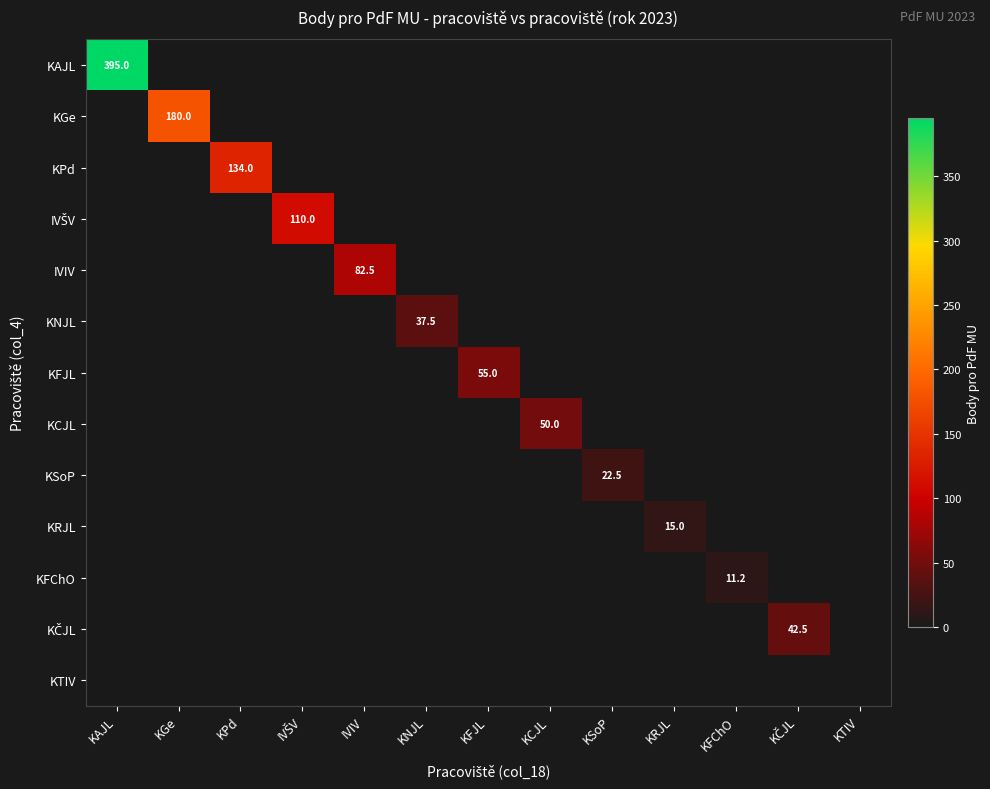

Between KNJL and KČJL, which series saw the biggest shift?

KČJL